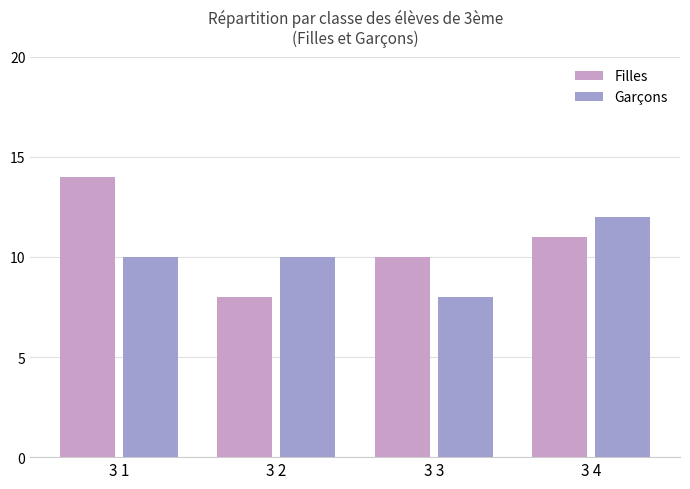

Between 3 1 and 3 3, which series saw the biggest shift?

Filles